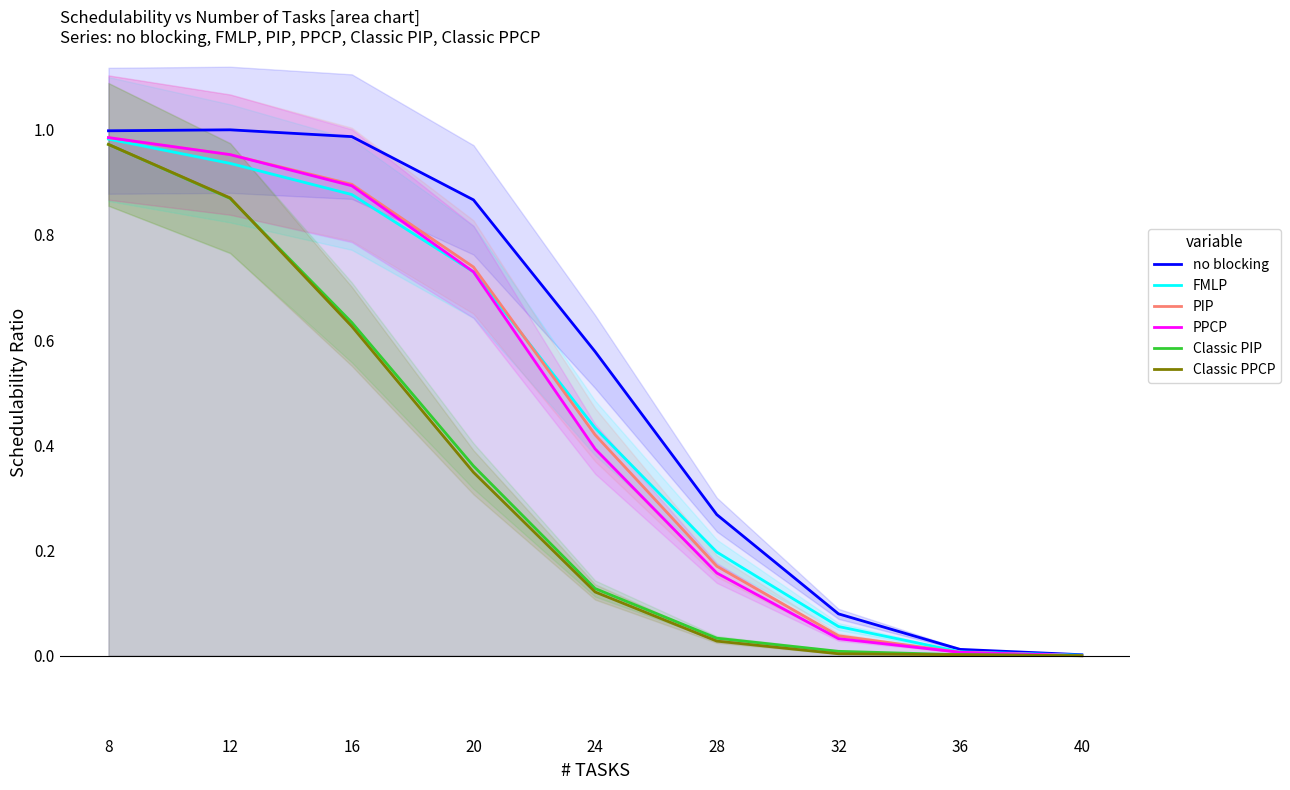

What are all the series names shown in the legend?

no blocking, FMLP, PIP, PPCP, Classic PIP, Classic PPCP